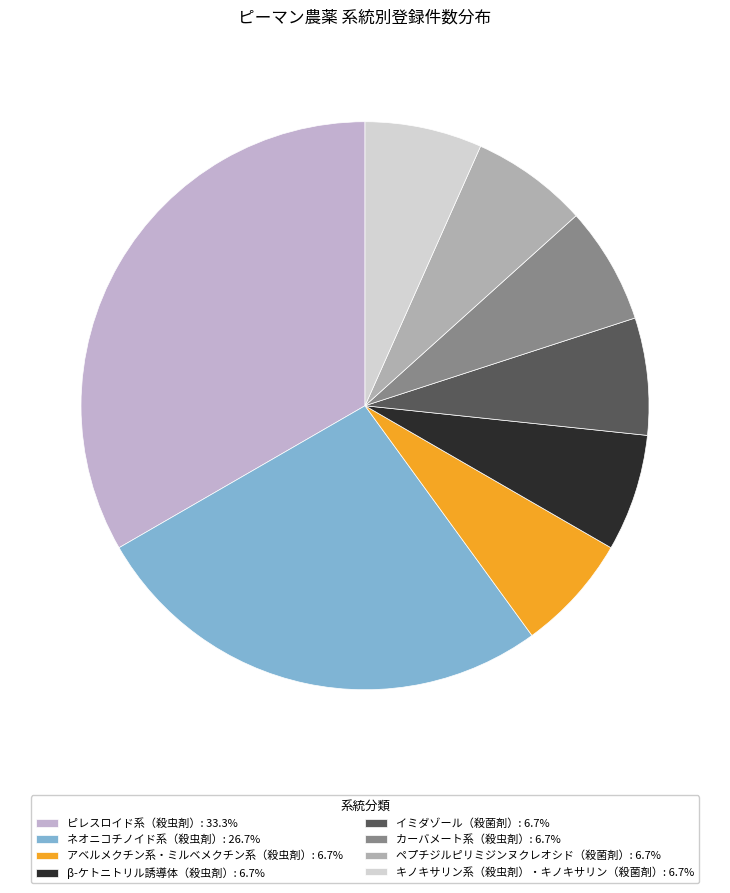

Is there any slice that represents more than half of the pie?

No